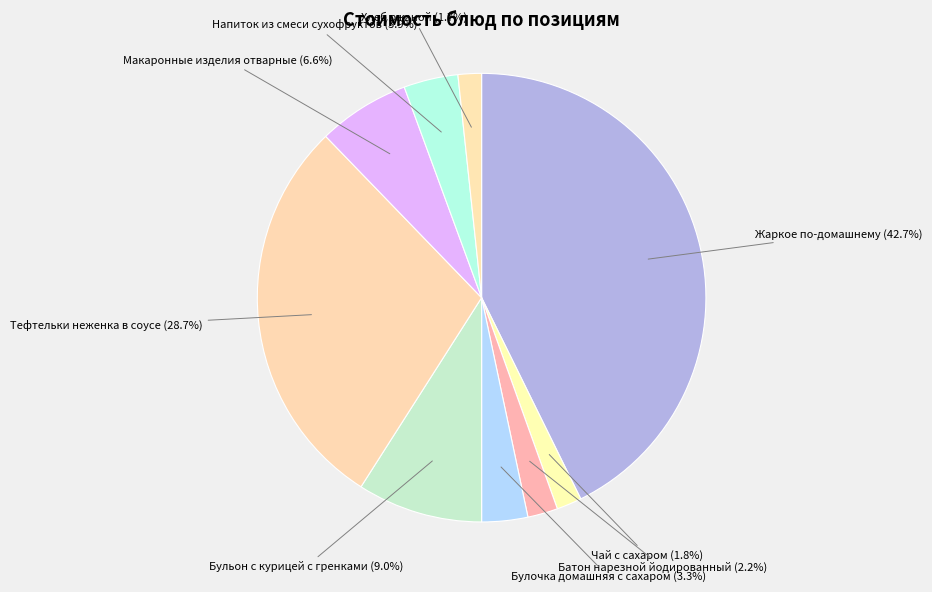

Which category has the biggest portion of the pie?

Жаркое по-домашнему